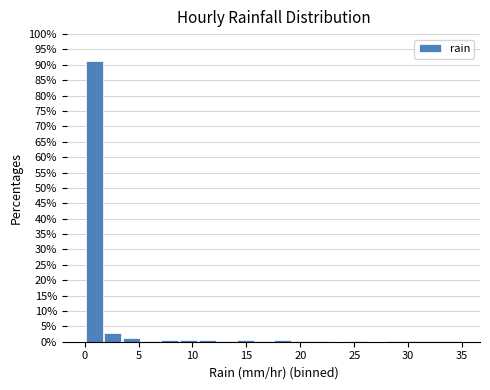

Around what value on the x-axis is the tallest bar? Give the approximate position of its centre, as read against the axis.

1.0